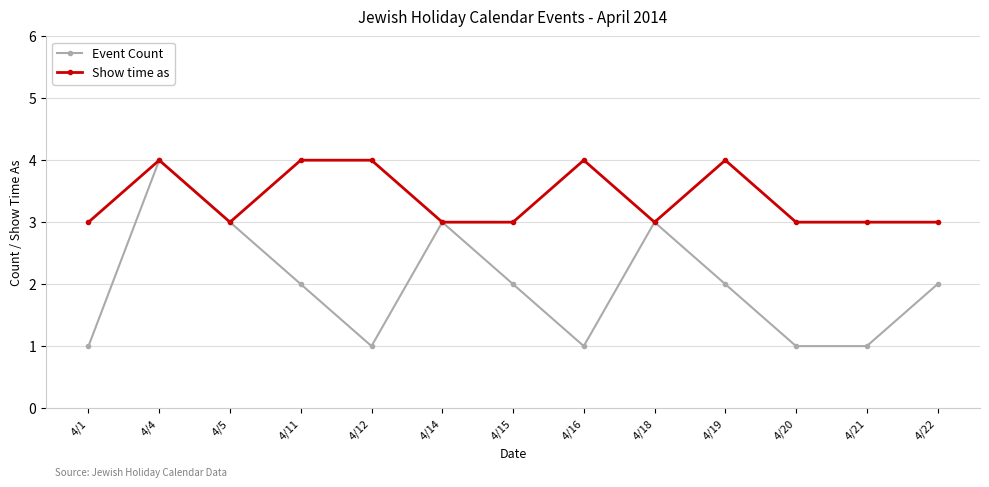

What is the smallest value displayed?

1